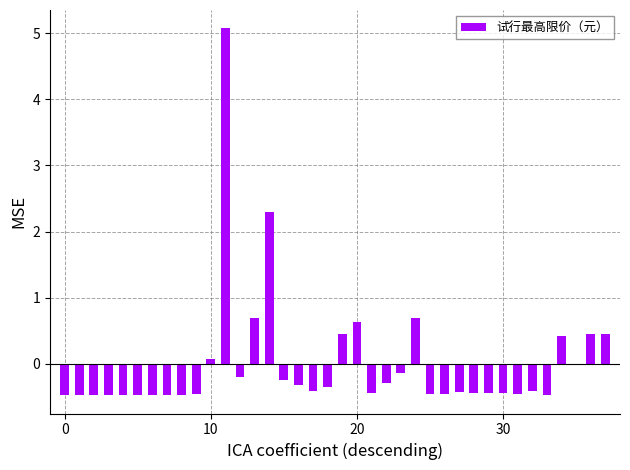

What is the greatest value displayed?

5.1